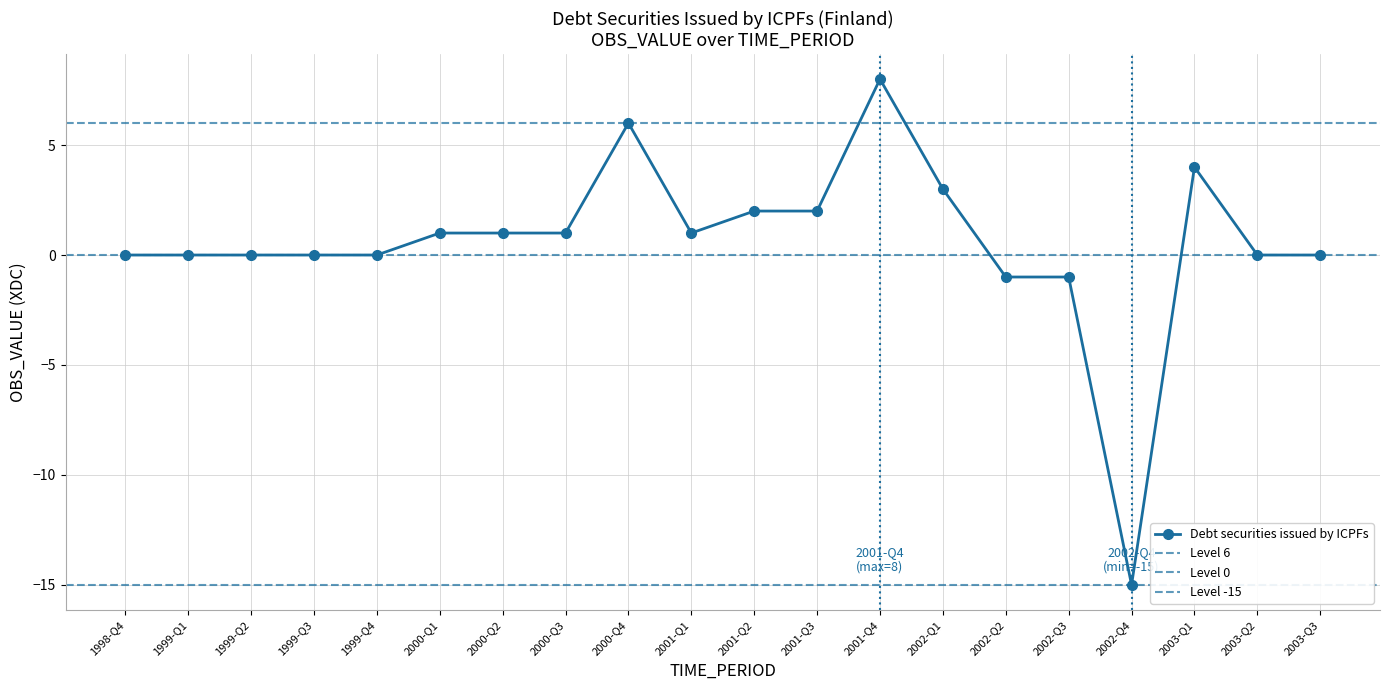

True or false: the data has more than 2 interior local peaks.

True